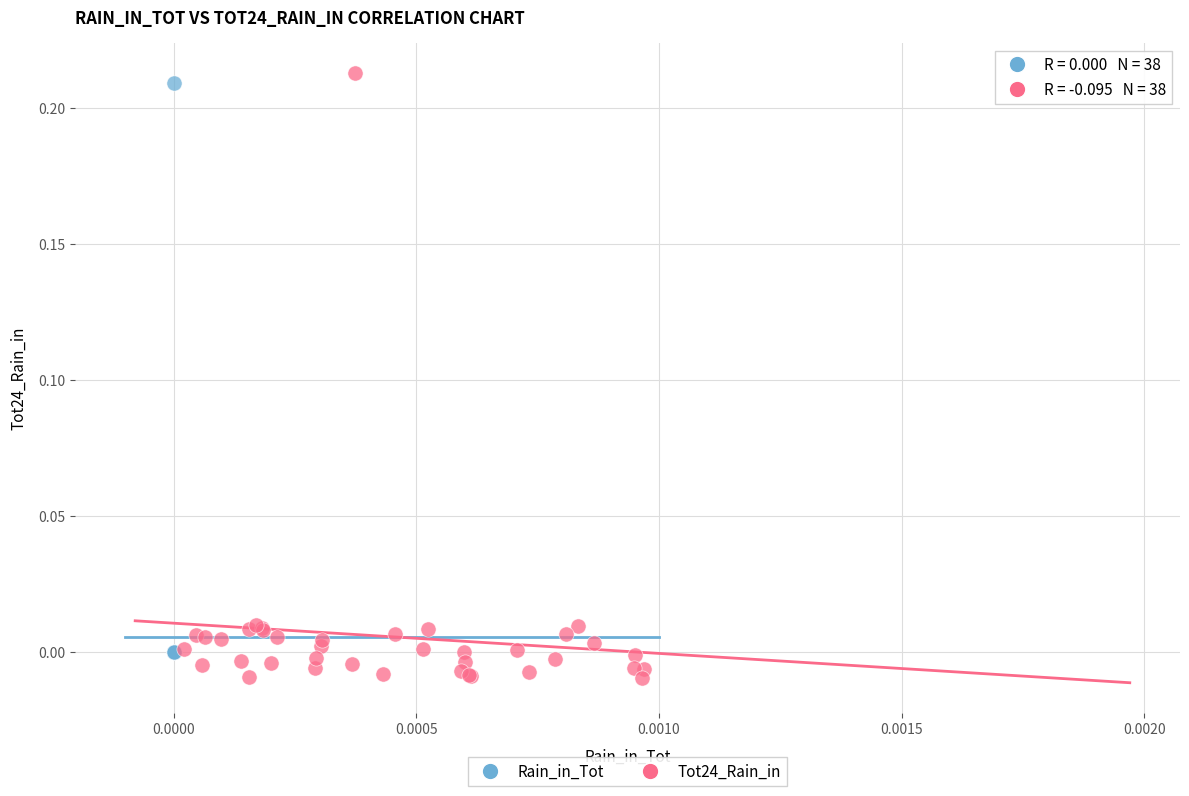

Which series contains the lowest Y value?

Tot24_Rain_in